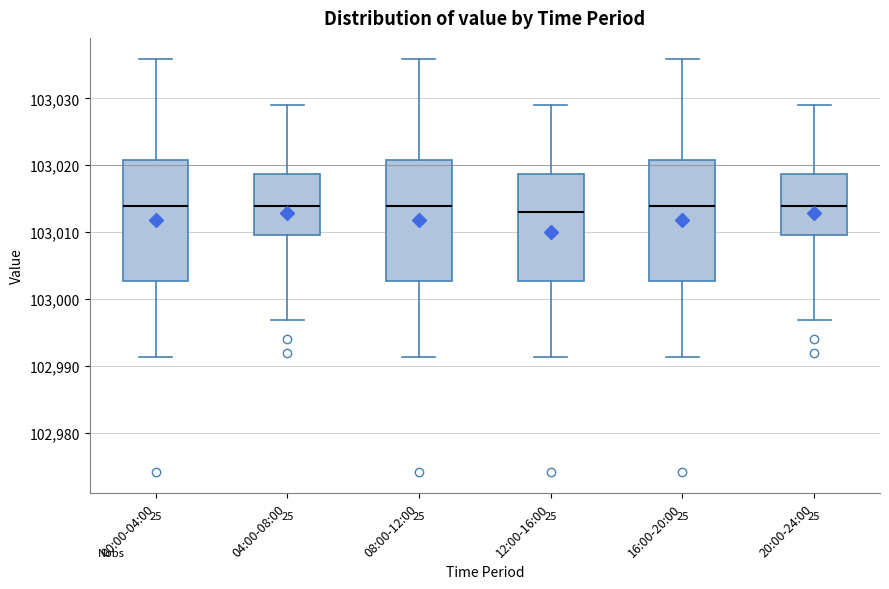

Where is the lower edge of the box for 08:00-12:00 on the y-axis? The values are not printed on the chart, so give them approximately, as read against the axis.

103003